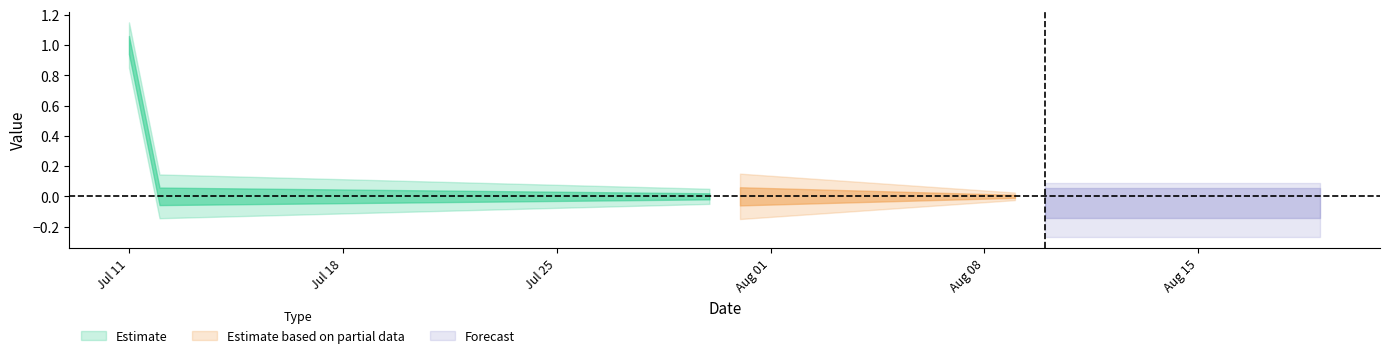

At which category does the chart reach its minimum across all series?

2022-07-12